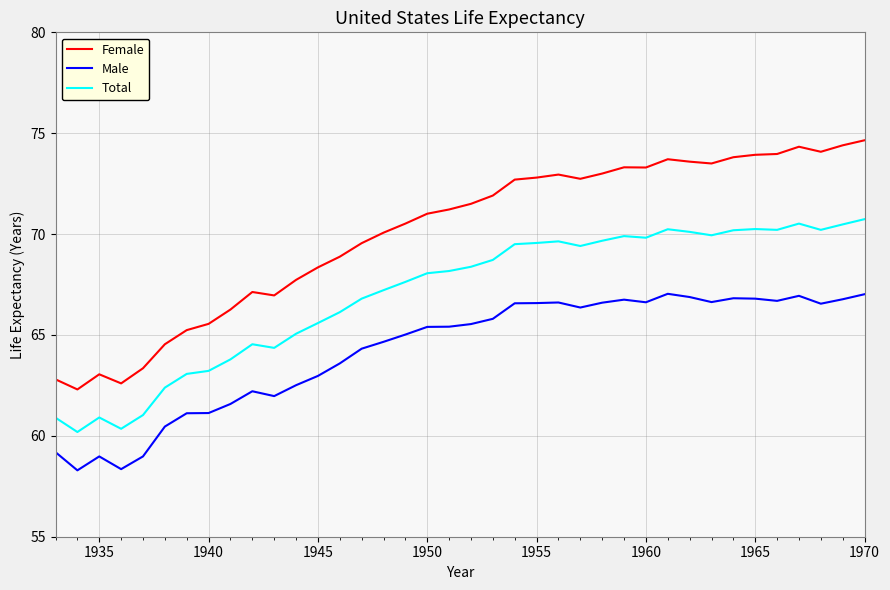

What is the lowest value of the Total series?

60.2